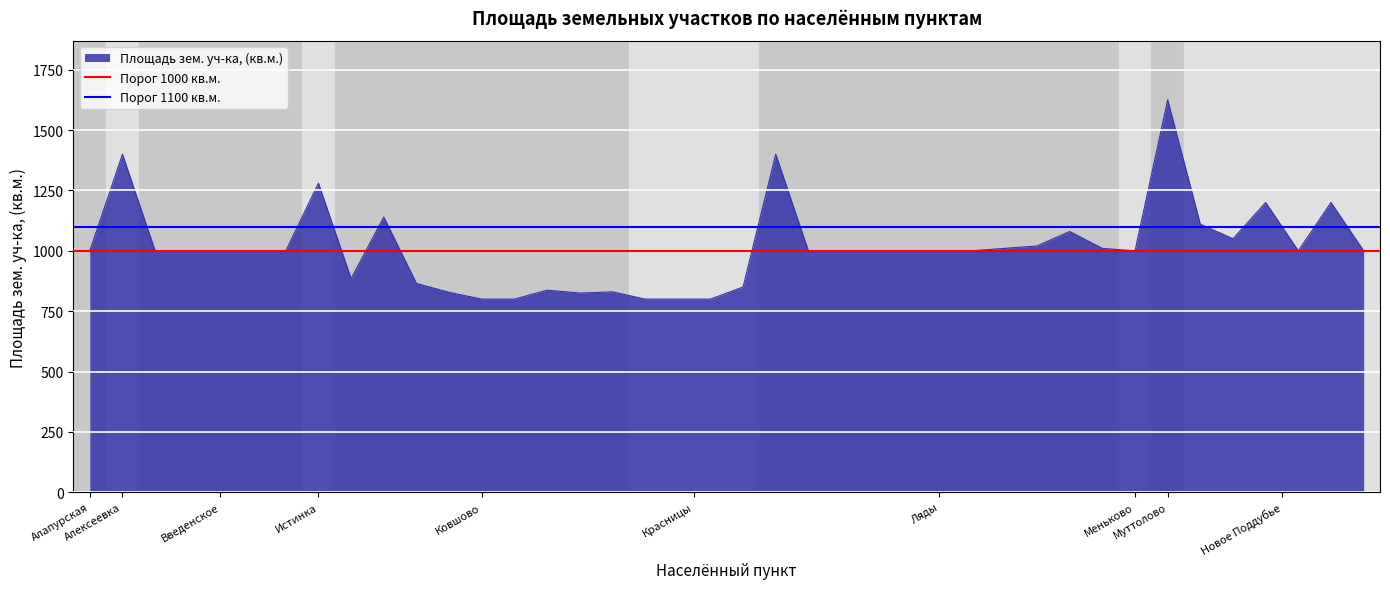

What is the average value of the Порог 1100 кв.м. series?

1100